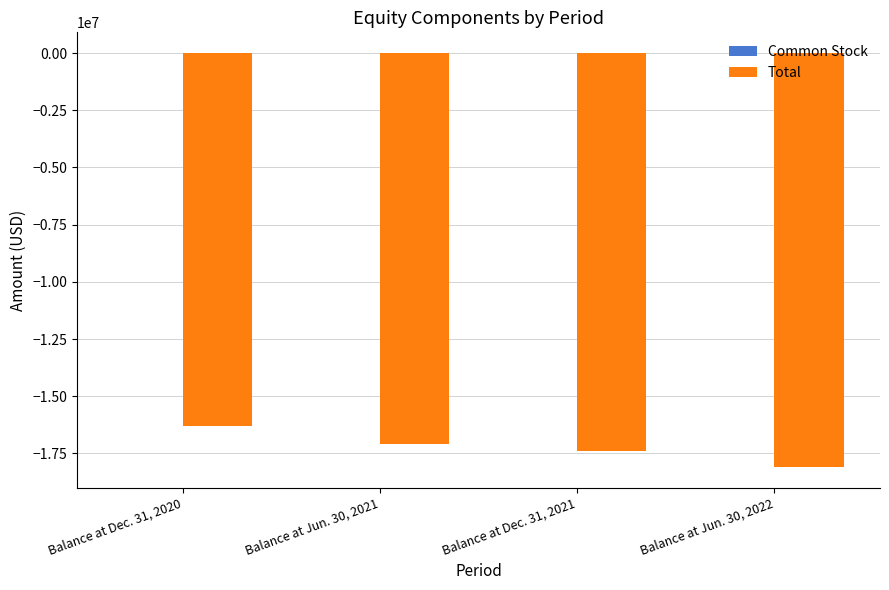

The value of Total at Balance at Dec. 31, 2021 is -17413884. True or false?

True